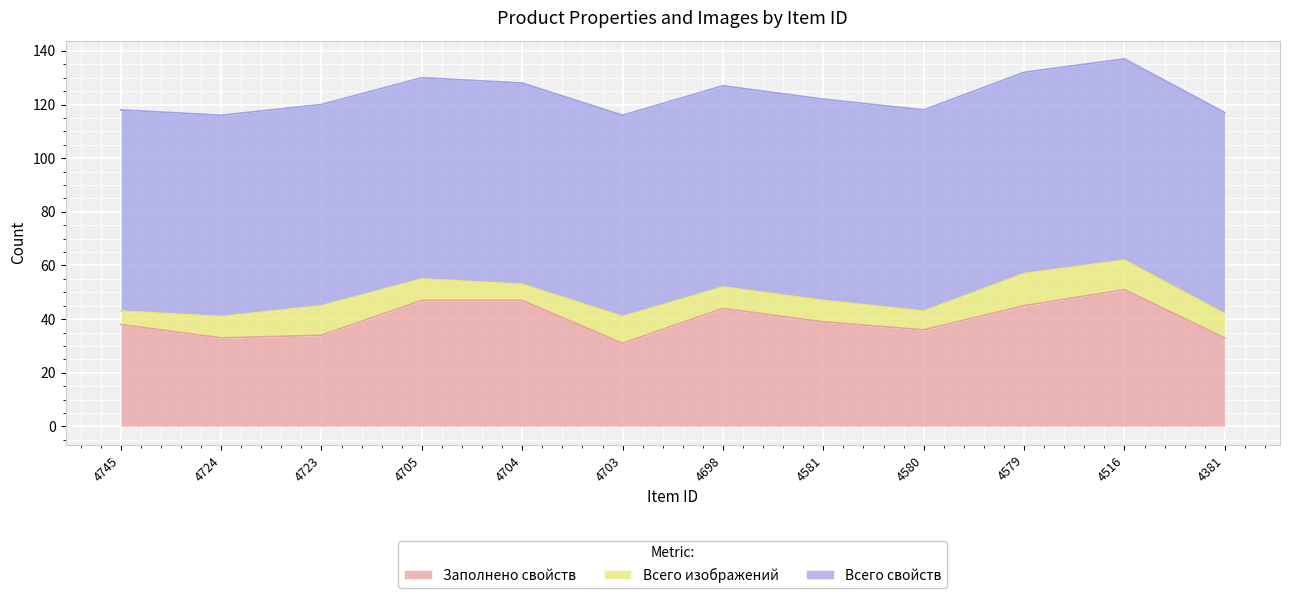

Is it true that Заполнено свойств equals 79 at 4704?

False